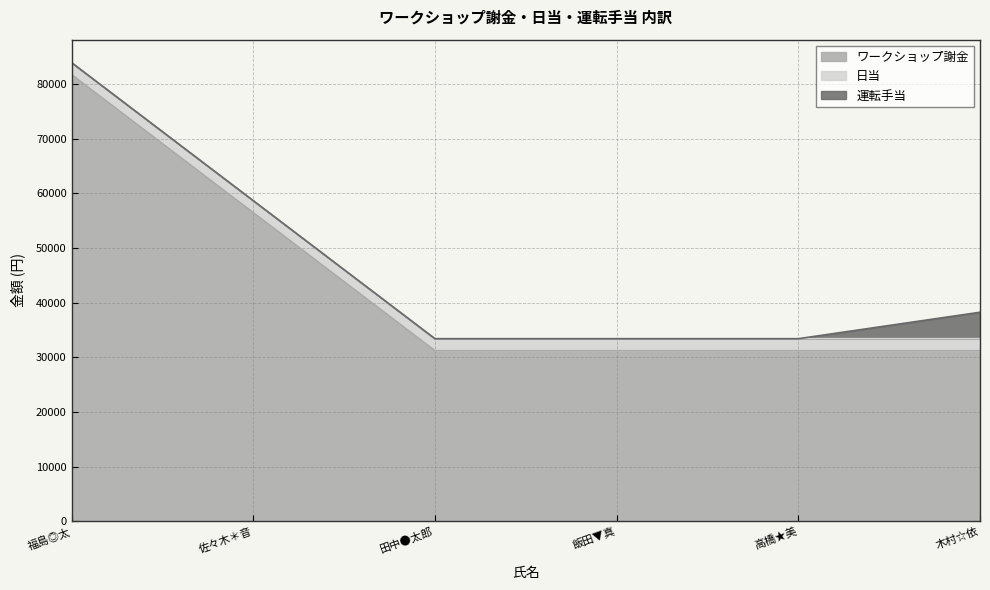

True or false: ワークショップ謝金 and 運転手当 cross at least once.

False